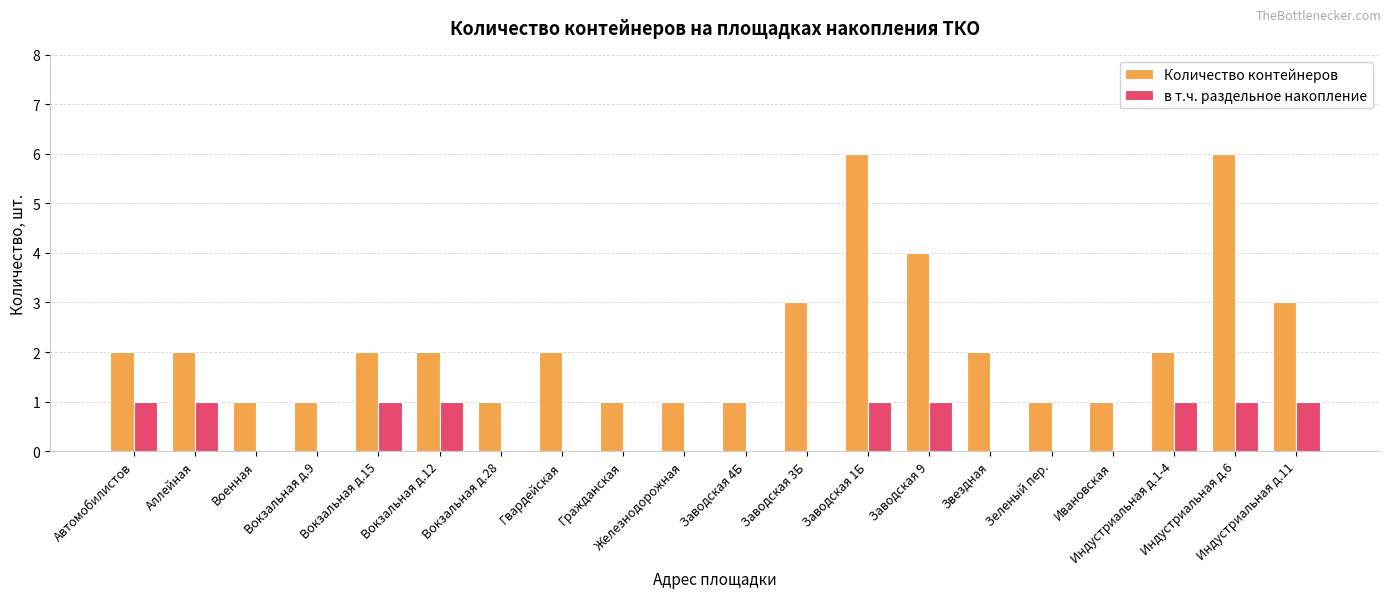

Is it true that в т.ч. раздельное накопление equals 2 at Вокзальная д.12?

False